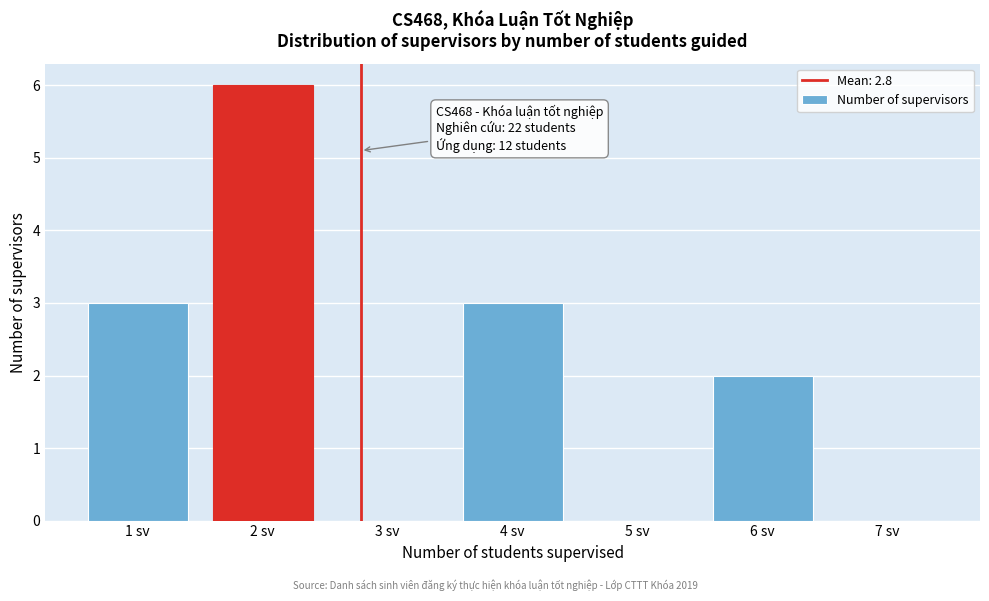

Reading left to right, transcribe all the data shown in this chart.

1 sv=3	2 sv=6	3 sv=0	4 sv=3	5 sv=0	6 sv=2	7 sv=0